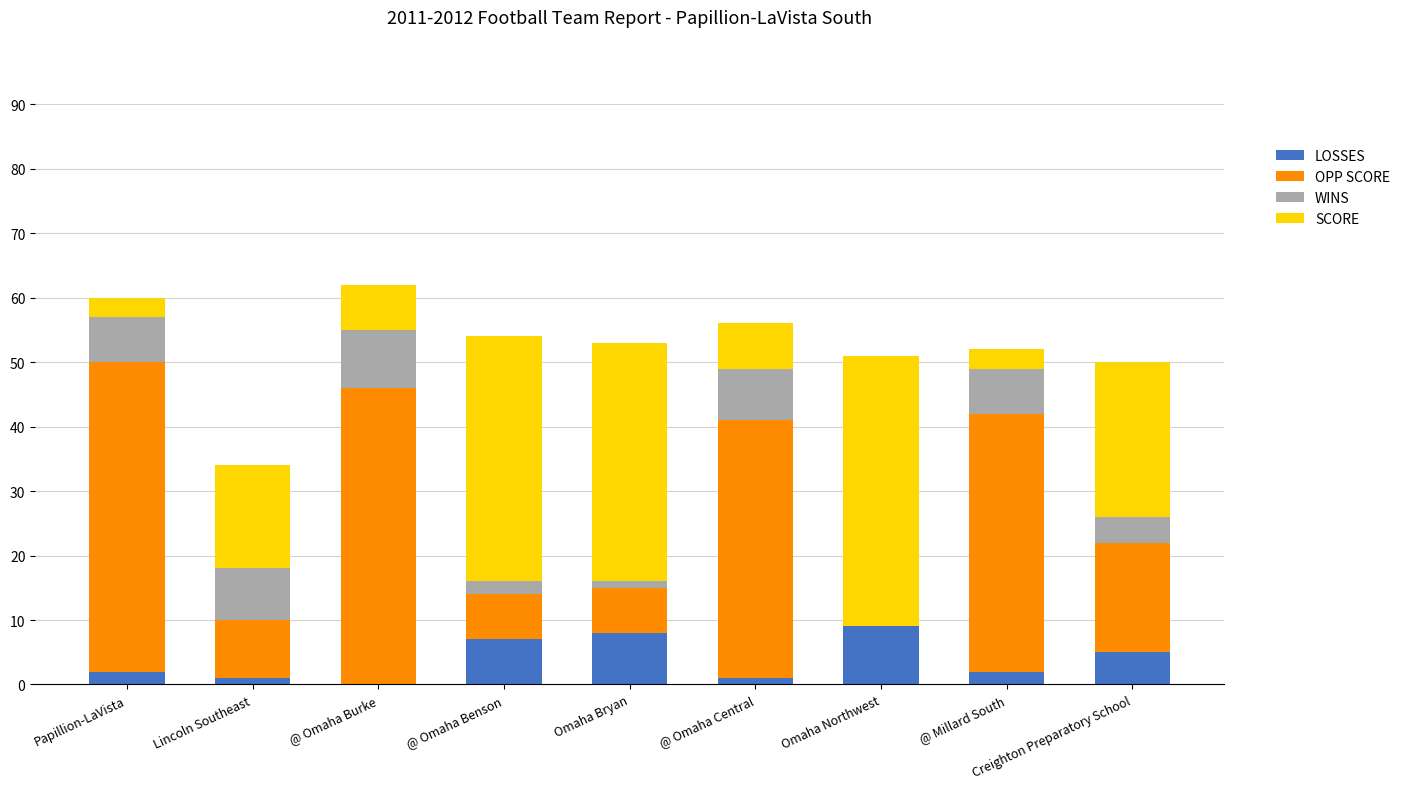

What is the maximum value for LOSSES?

9